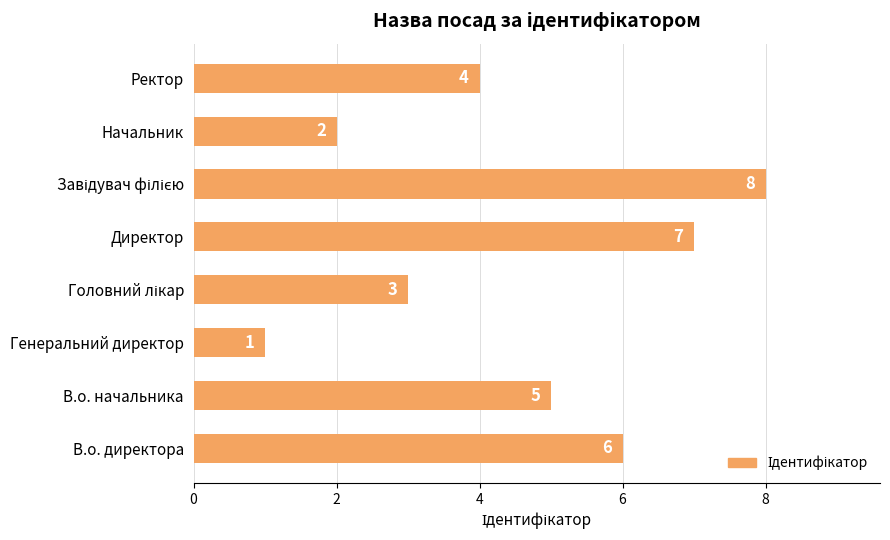

What is the change in value from Начальник to Ректор?

+2